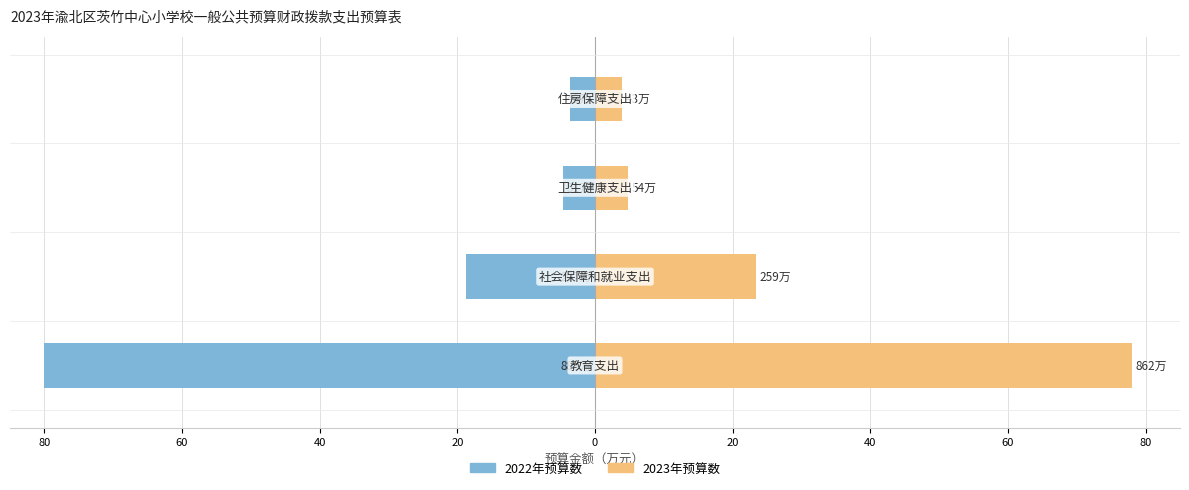

At 80, list the series in order from largest to smallest.

2023年预算数, 2022年预算数